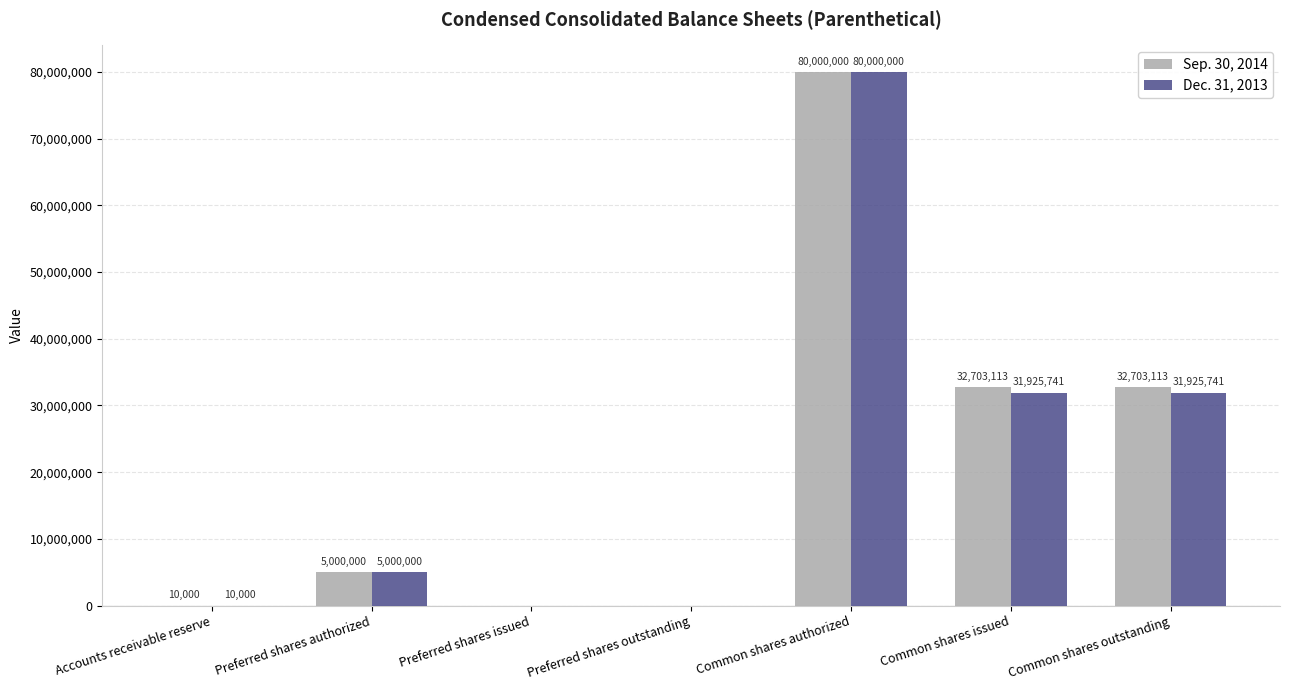

At which category is the sum across all series the highest?

Common shares authorized